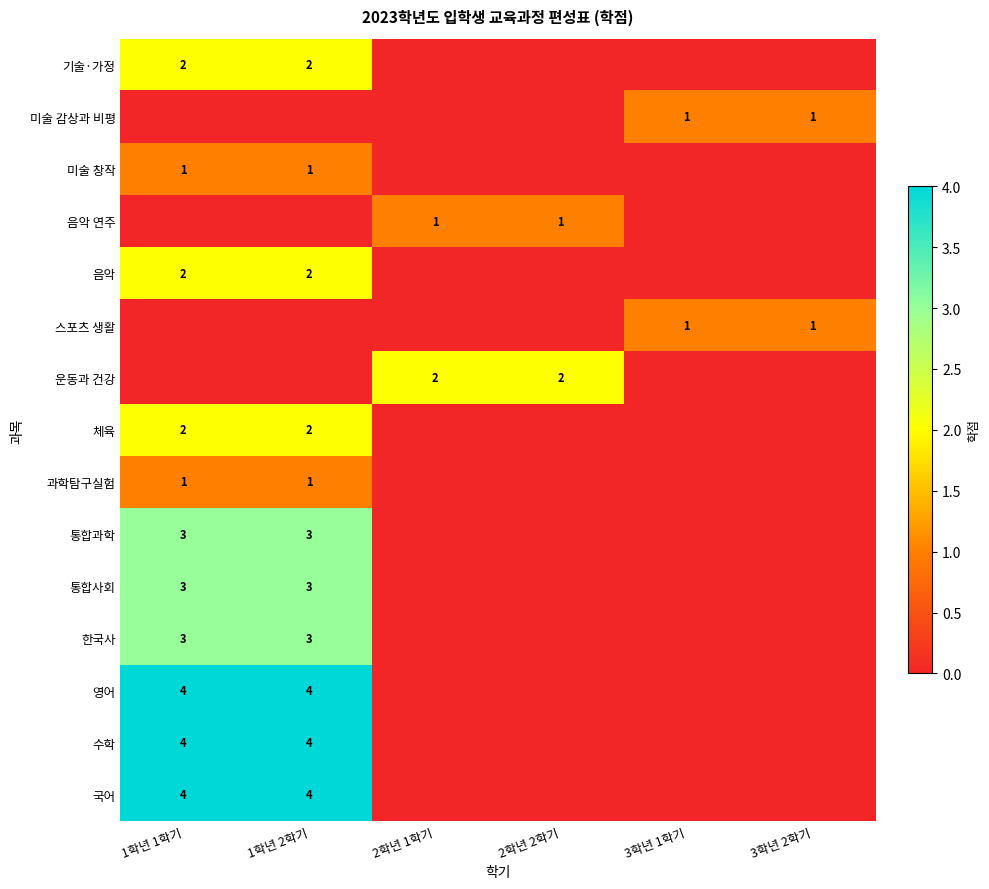

The 체육 series shows 3 at 1학년 1학기. True or false?

False